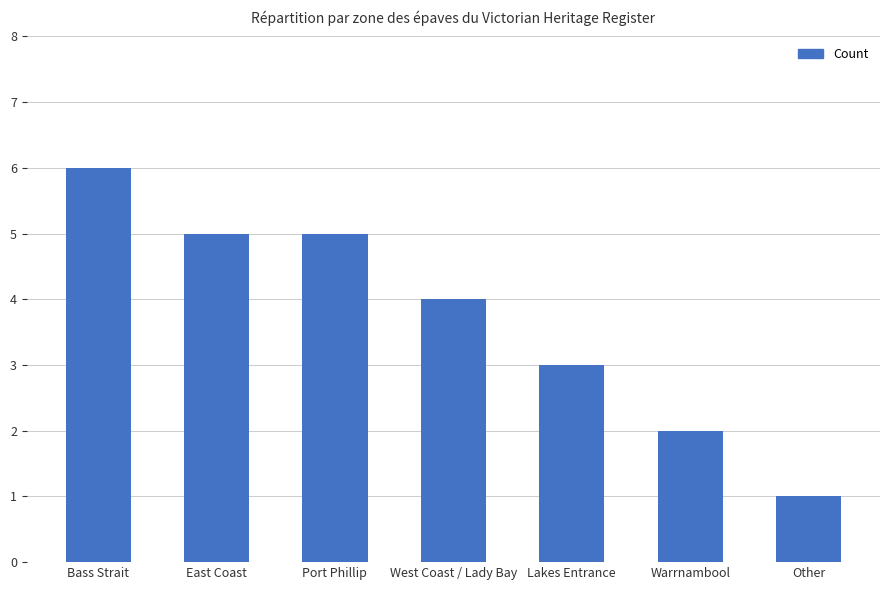

Is it true that the value at Port Phillip is 5?

True